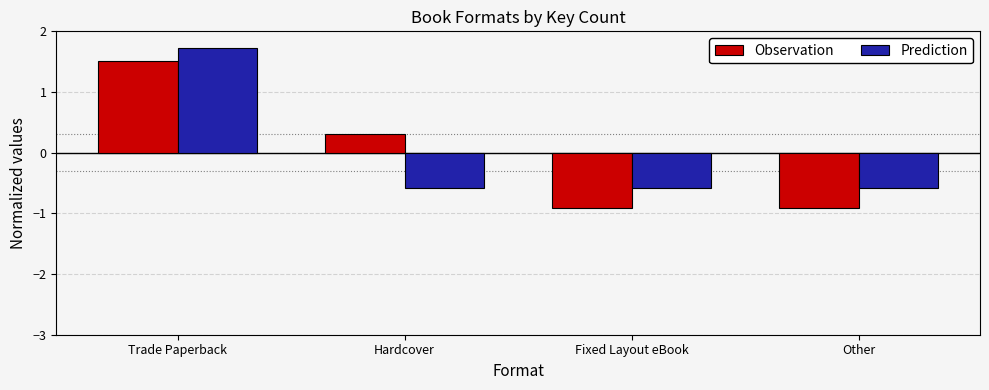

At which label is Observation closest to 0?

Hardcover